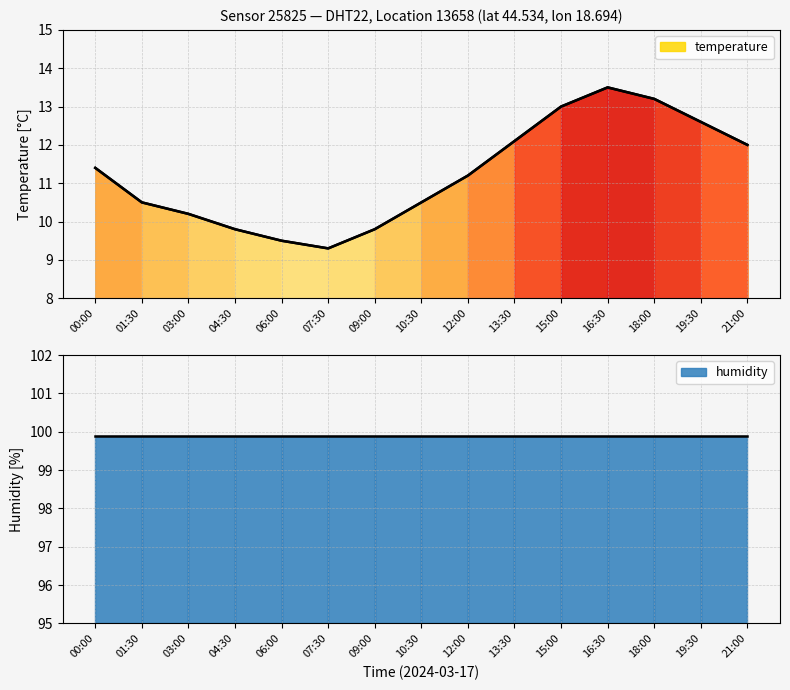

How many interior local peaks (higher than both neighbors) does the data have?

1